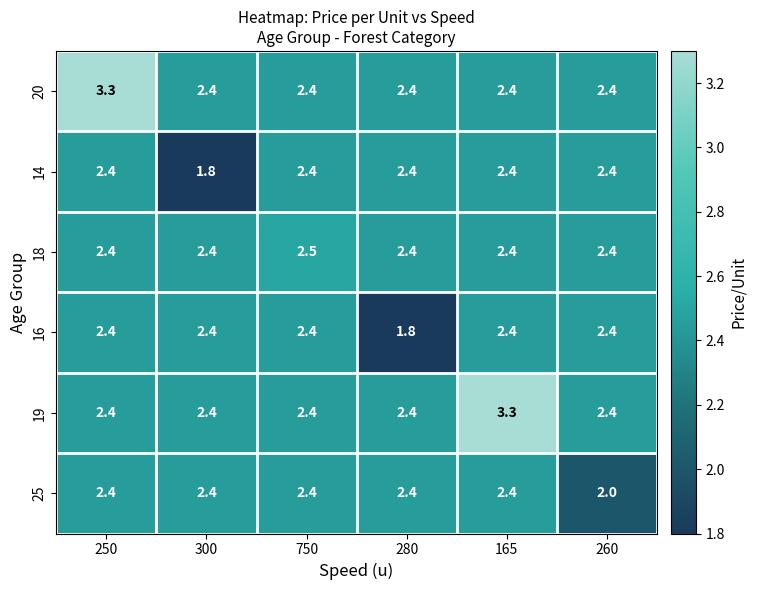

Is the value of 16 at 280 greater than the value of 14 at 250?

No